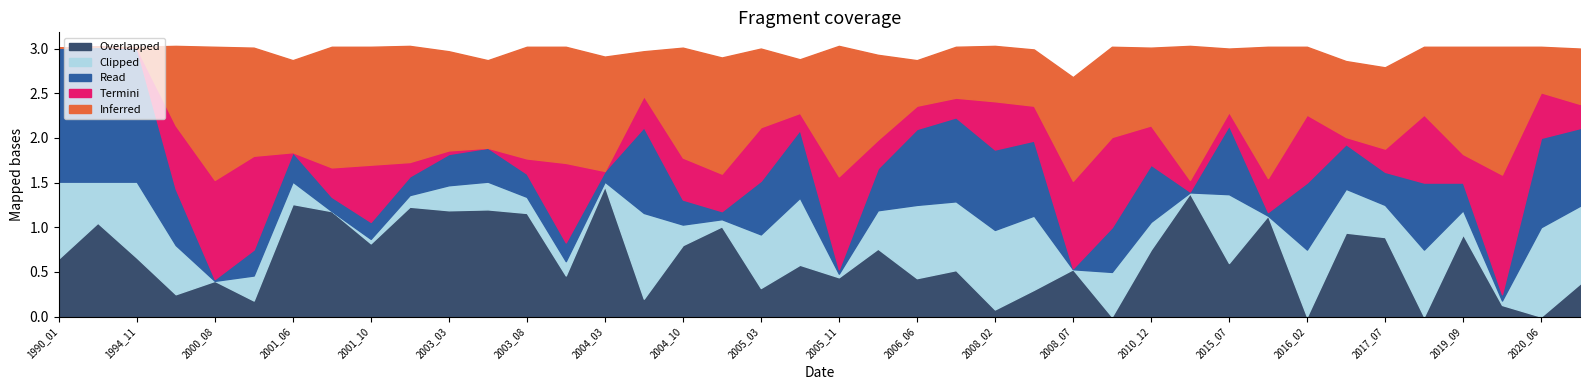

At which label does Overlapped reach its peak?

2004_03